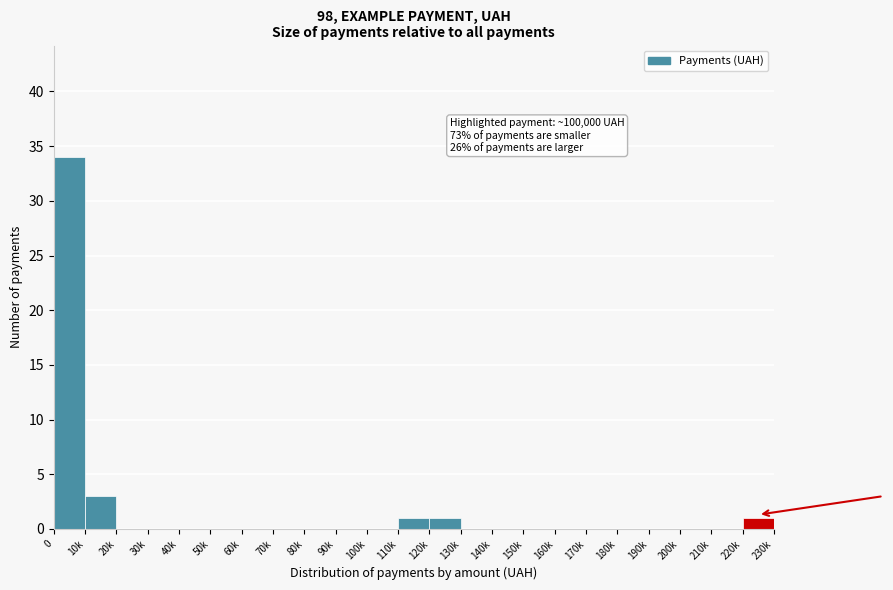

Reading right to left, what are all the values shown in this chart?

220k=1	210k=0	200k=0	190k=0	180k=0	170k=0	160k=0	150k=0	140k=0	130k=0	120k=1	110k=1	100k=0	90k=0	80k=0	70k=0	60k=0	50k=0	40k=0	30k=0	20k=0	10k=3	0=34